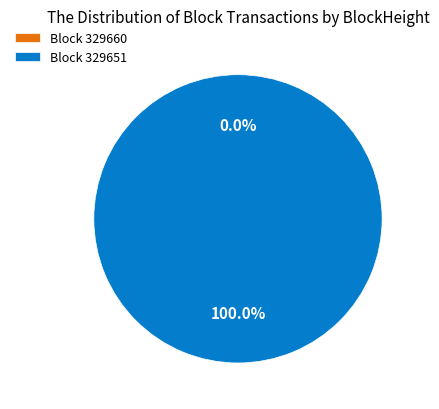

What percentage is the 329651 slice, to the nearest percent?

100%